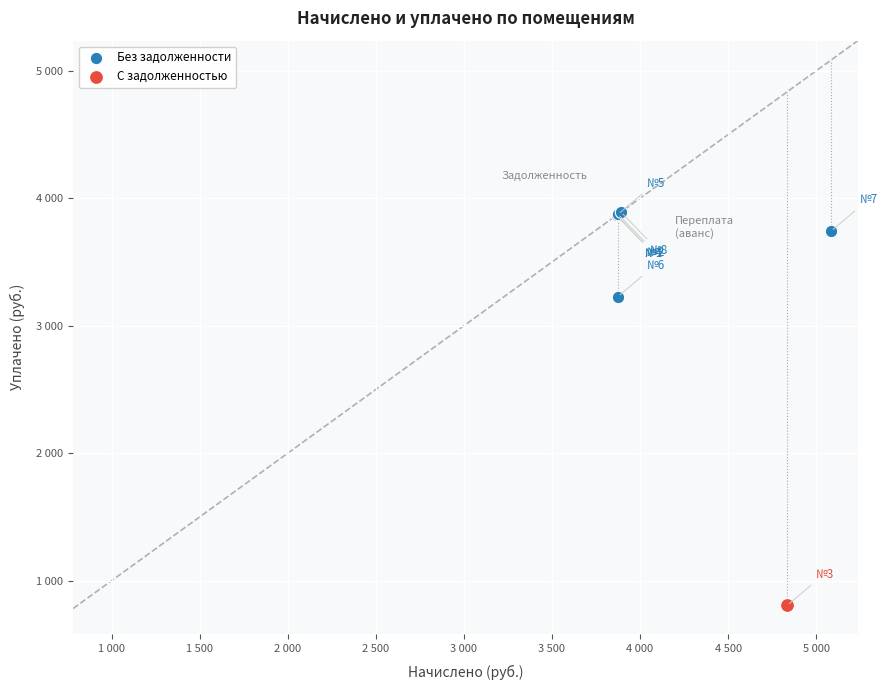

What are all the series names shown in the legend?

Без задолженности, С задолженностью